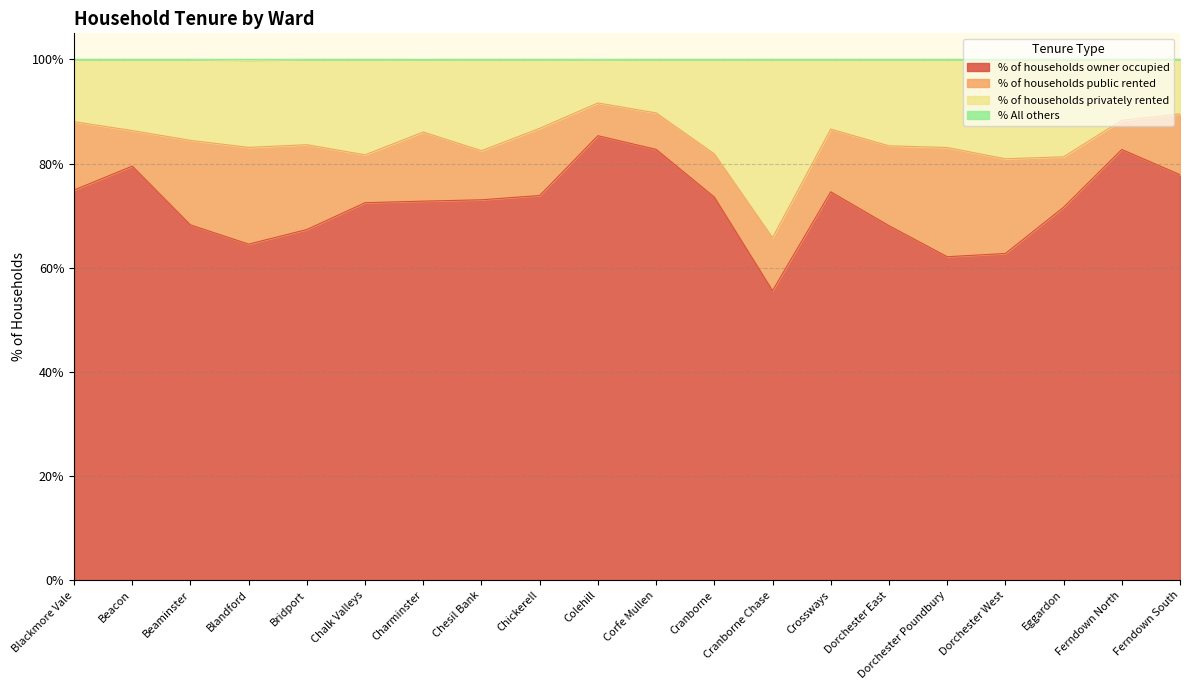

Which category has the lowest value across all series?

Cranborne Chase